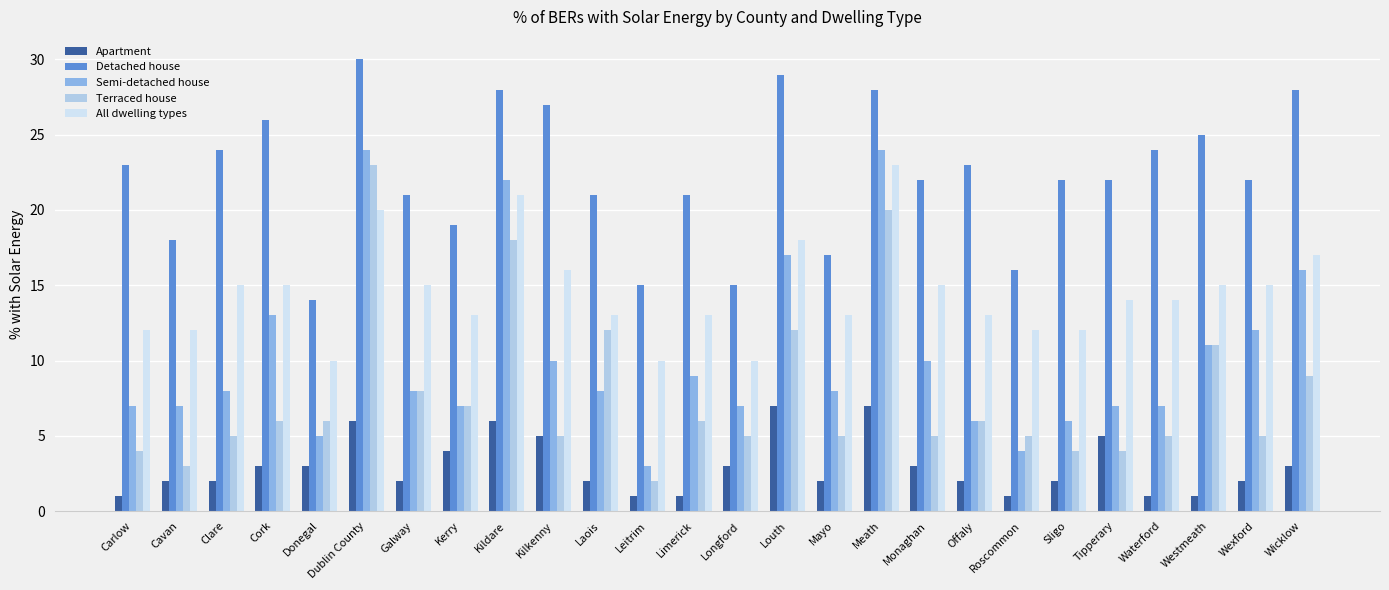

Read the Terraced house value at Kildare, to the nearest 5.

20